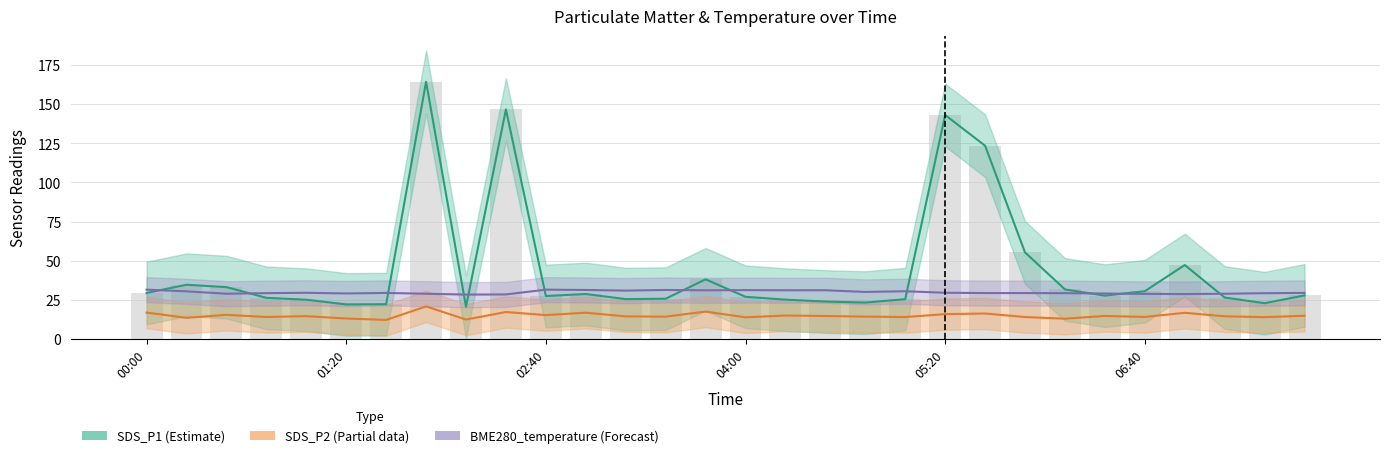

What is the difference between the second highest and second lowest values in the SDS_P2 series?

5.1